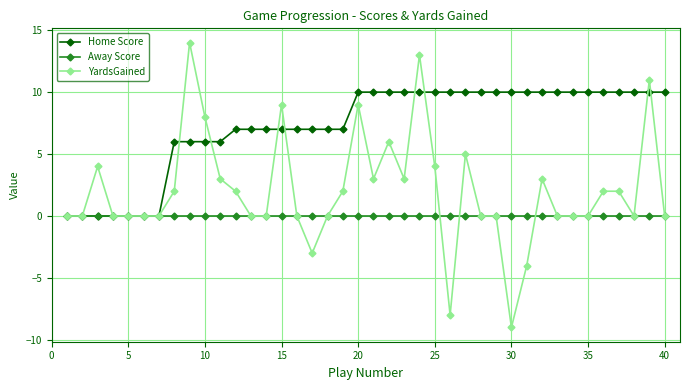

Which series has the widest spread of values?

YardsGained